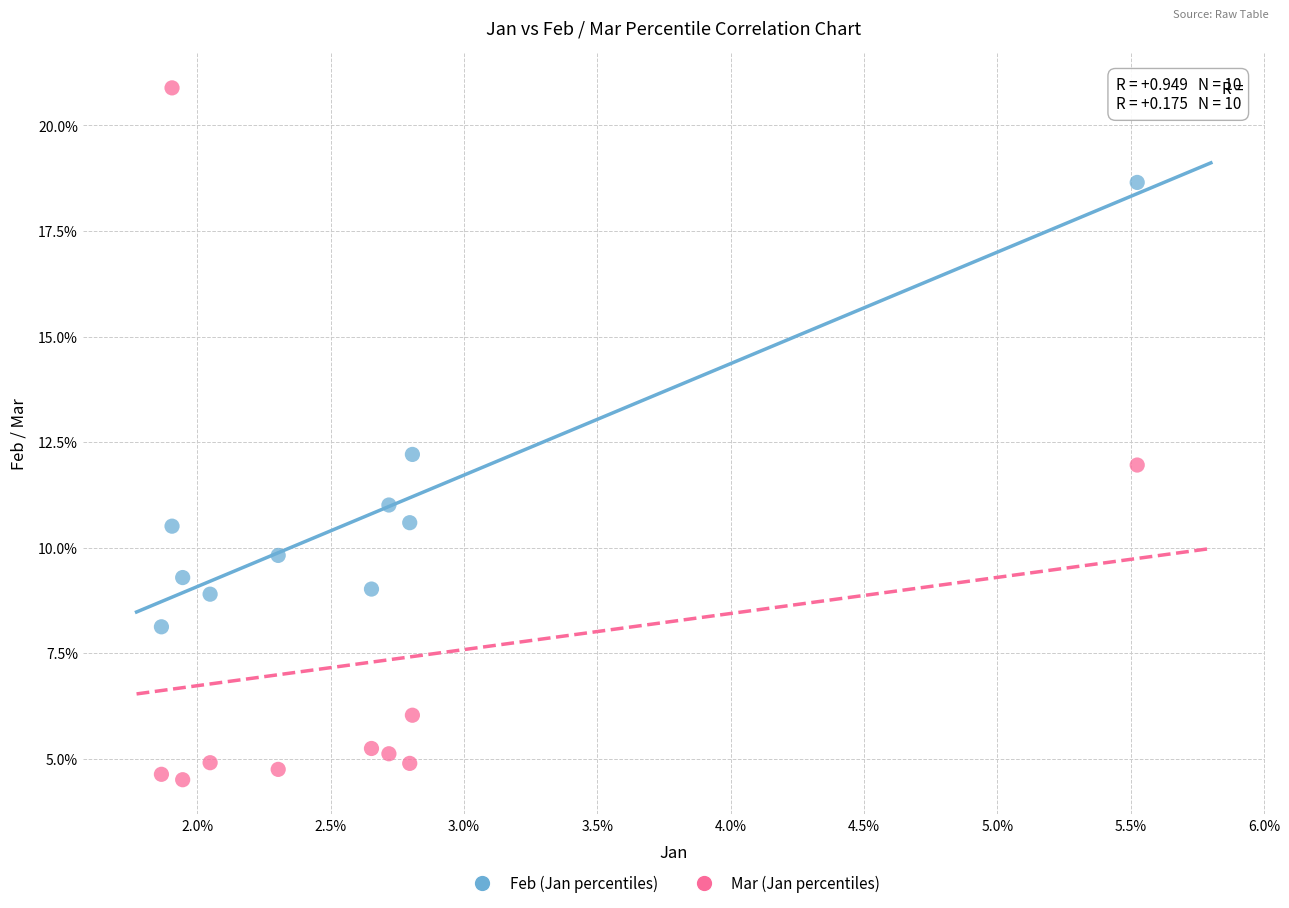

What are all the series names shown in the legend?

Feb (Jan percentiles), Mar (Jan percentiles)